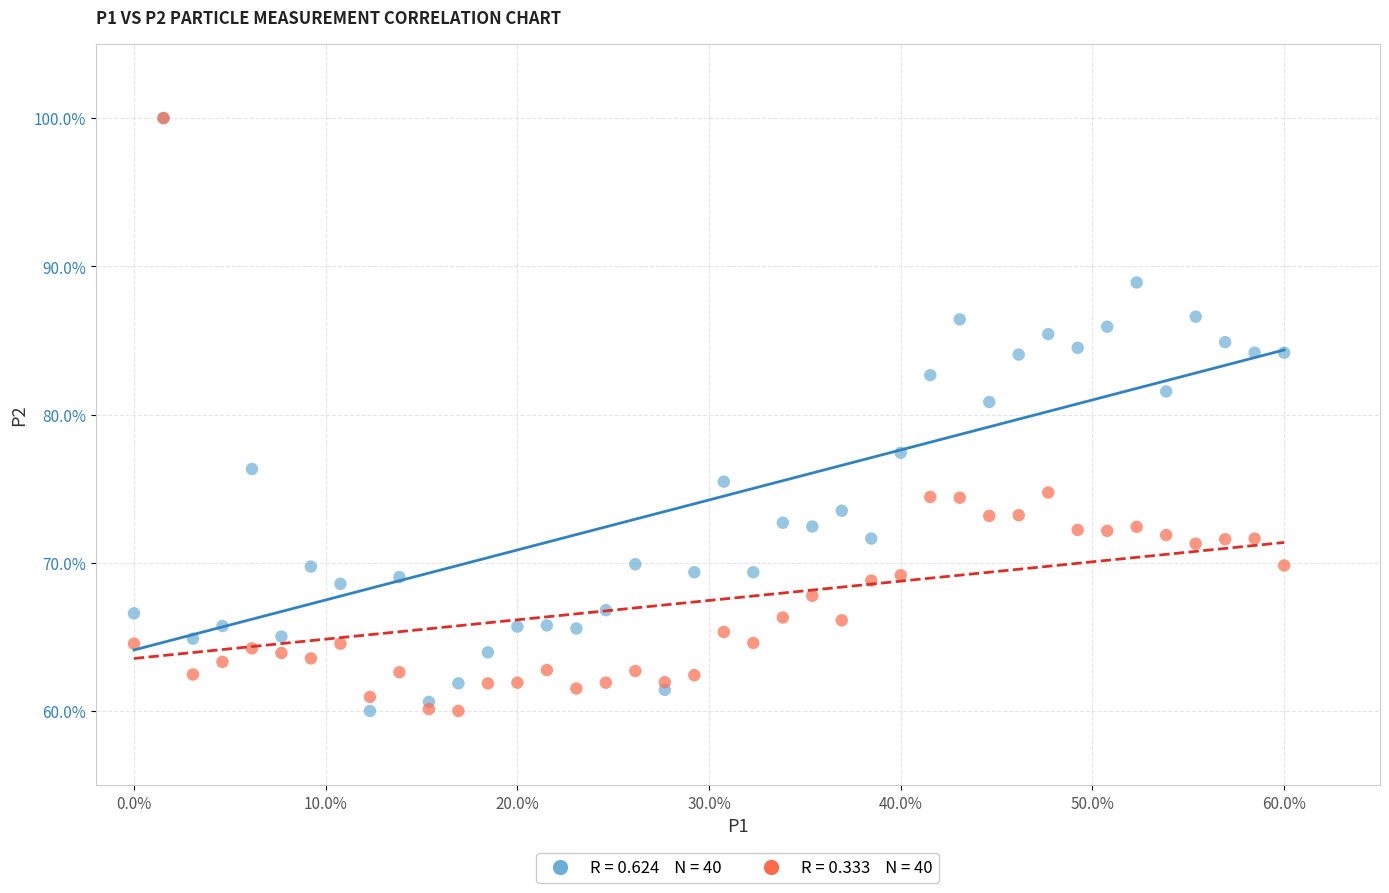

Across all series, what Y value is closest to 80?

80.8